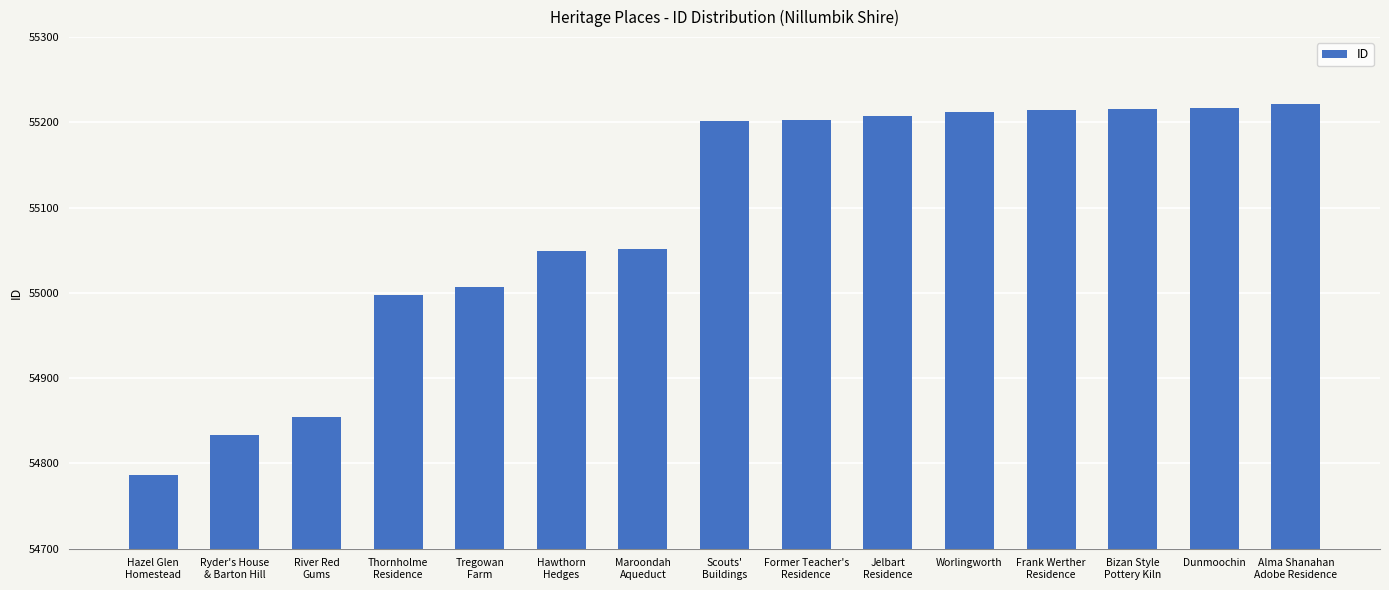

What is the average value?

55085